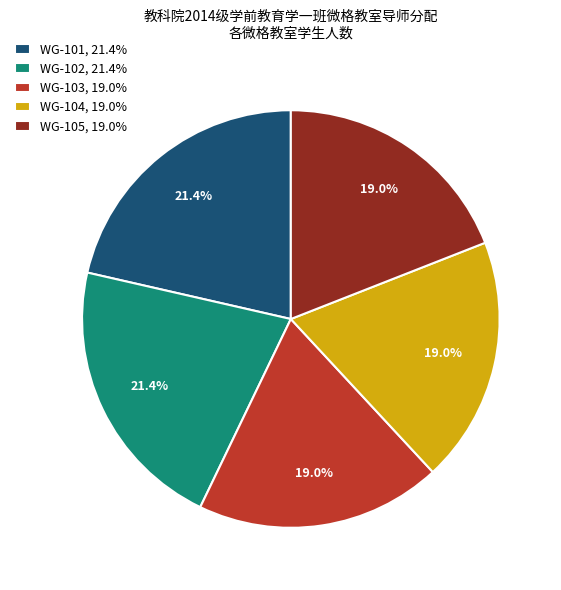

Does any single category account for the majority?

No